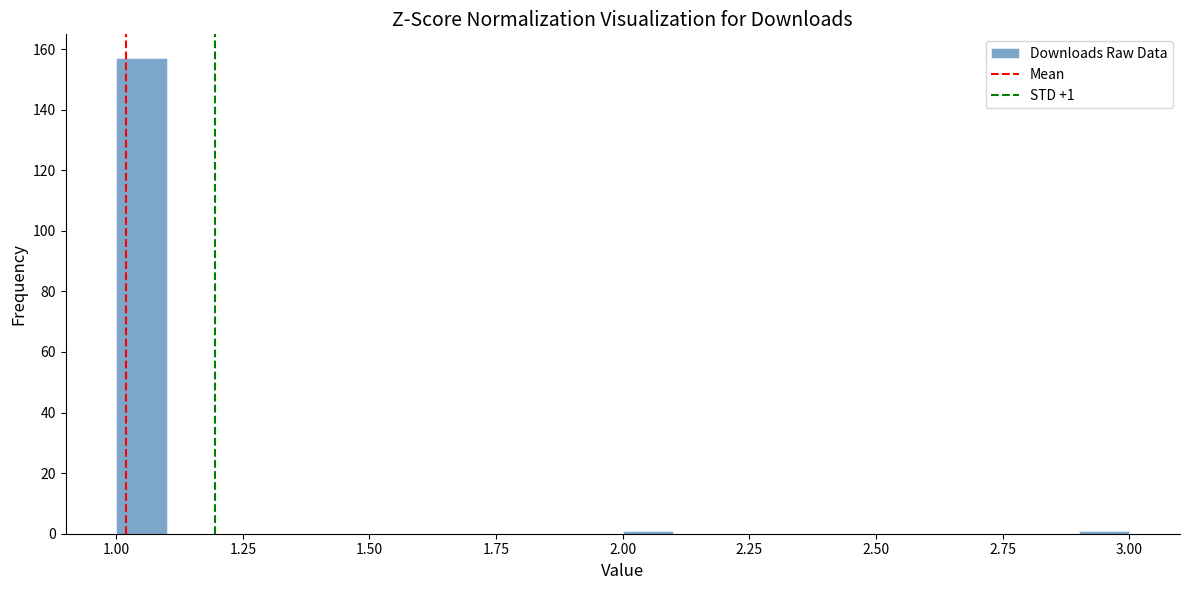

Around what value on the x-axis is the tallest bar? Give the approximate position of its centre, as read against the axis.

1.05